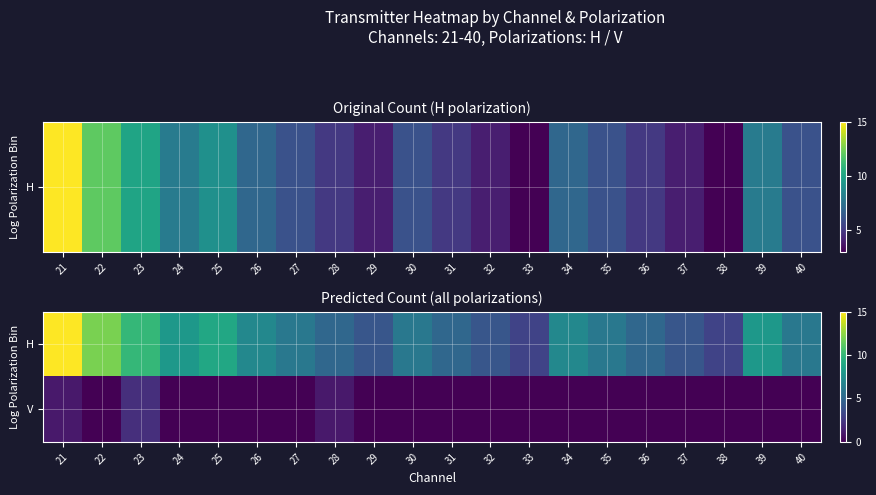

Reading right to left, extract all data points from this chart.

H: 40=6	39=8	38=3	37=4	36=5	35=6	34=7	33=3	32=4	31=5	30=6	29=4	28=5	27=6	26=7	25=9	24=8	23=10	22=12	21=15
V: 40=0	39=0	38=0	37=0	36=0	35=0	34=0	33=0	32=0	31=0	30=0	29=0	28=1	27=0	26=0	25=0	24=0	23=2	22=0	21=1